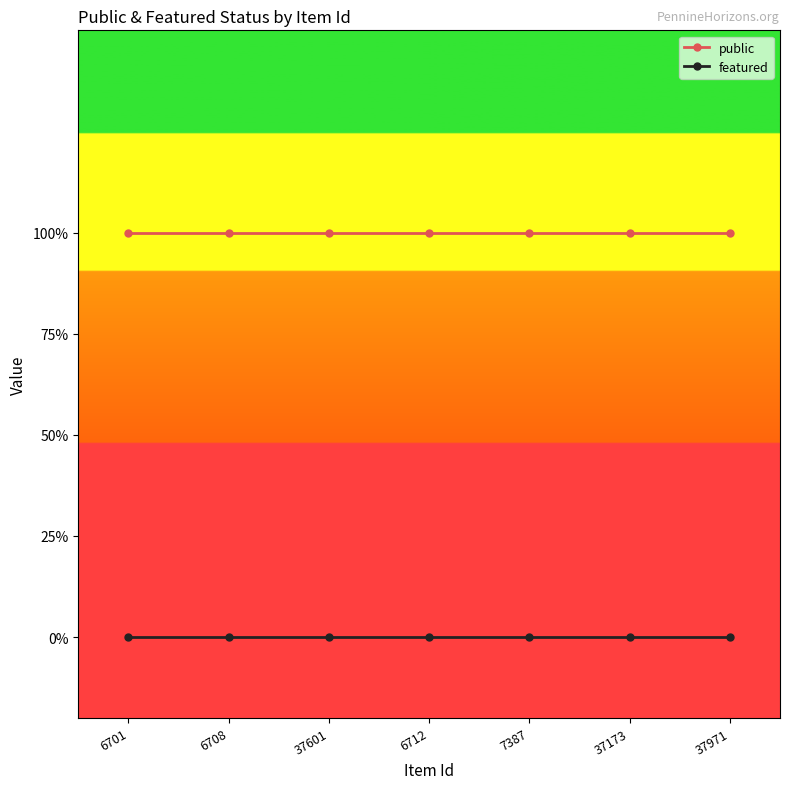

Is this an area chart (filled region under the line)?

No